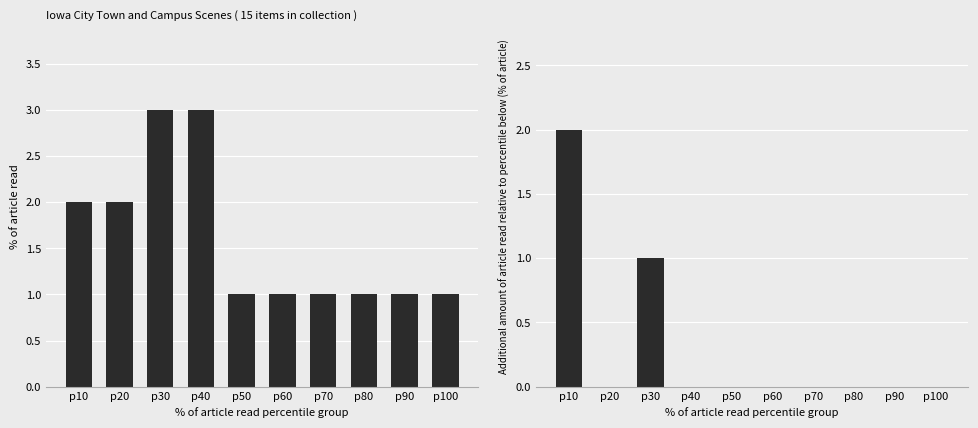

The value of Item Count at p50 is 1. True or false?

False